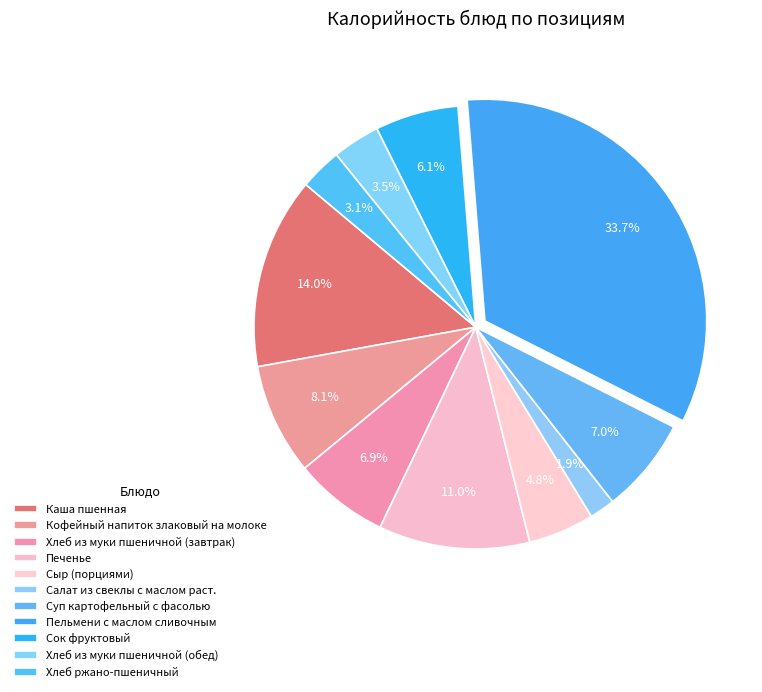

What percentage is the Печенье slice, to the nearest percent?

11%